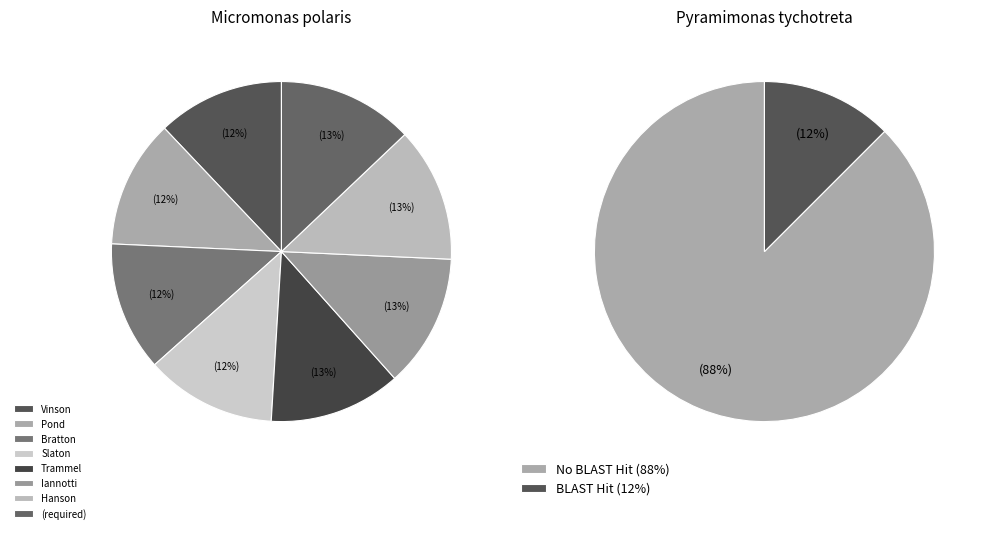

To the nearest percent, what is the difference between the largest and smallest slice percentages?

1%